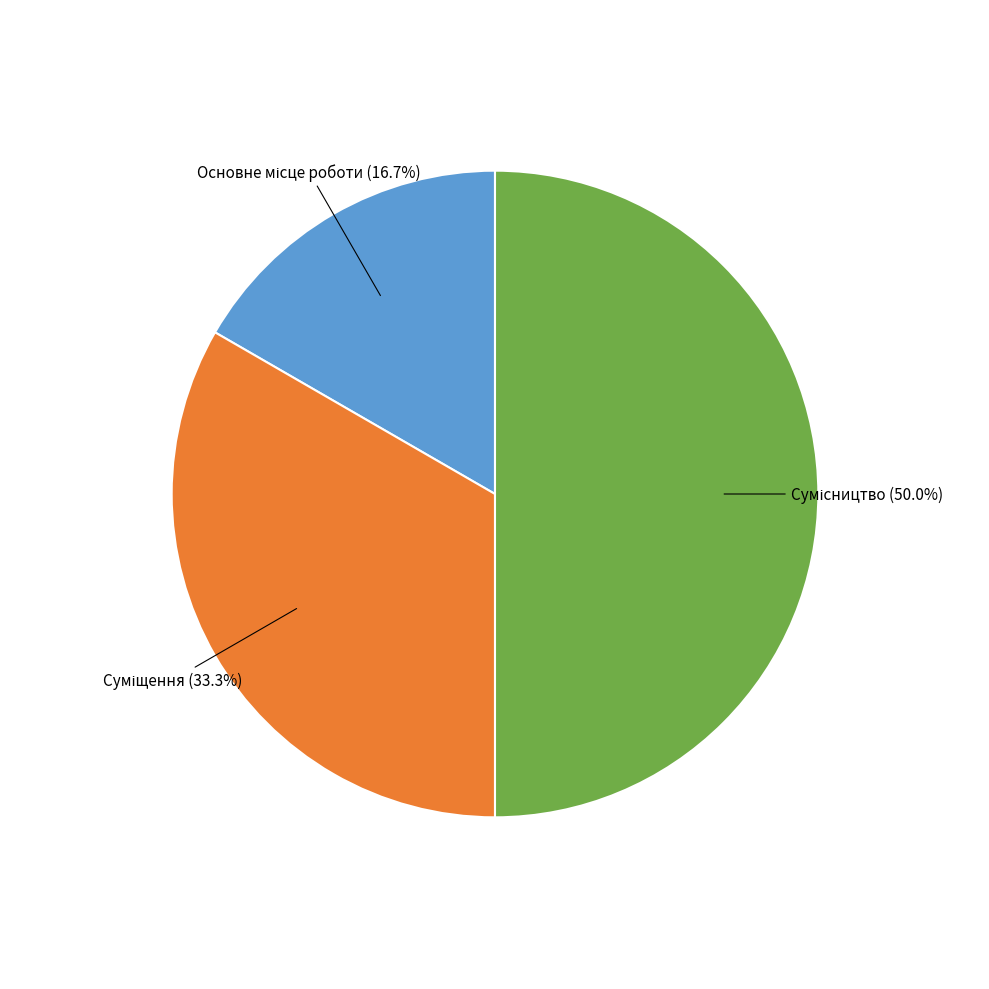

Is there a majority slice in this chart?

No